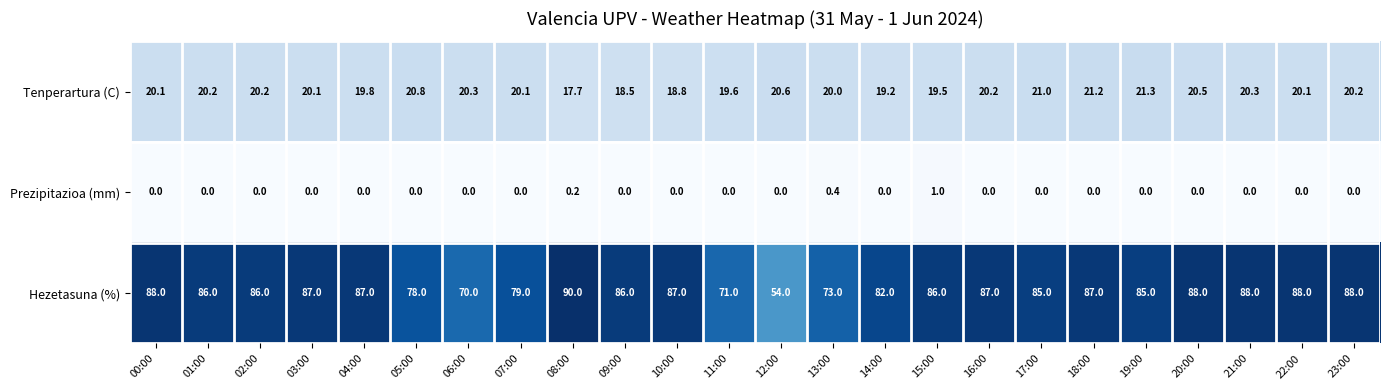

The value of Prezipitazioa (mm) at 04:00 is 0.0. True or false?

True